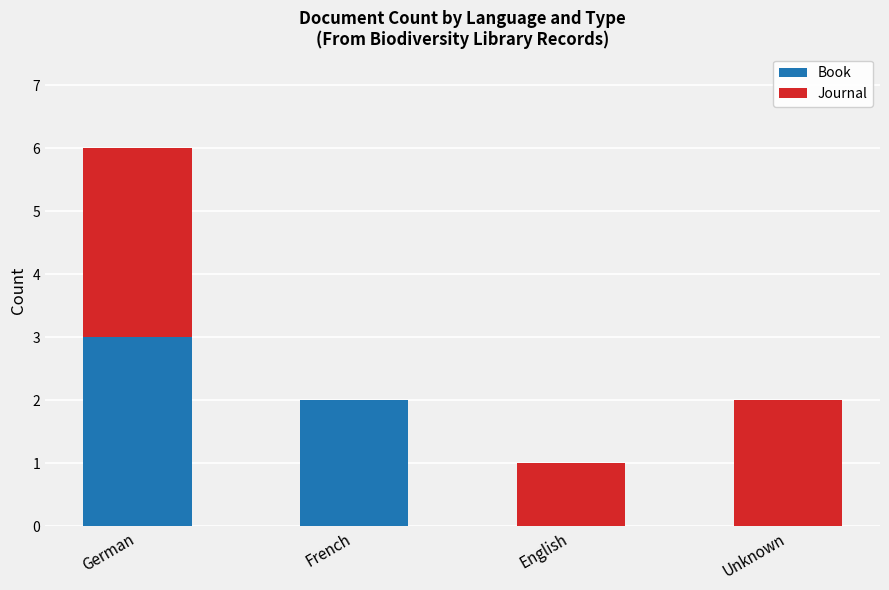

Is it true that Book equals 0 at English?

True